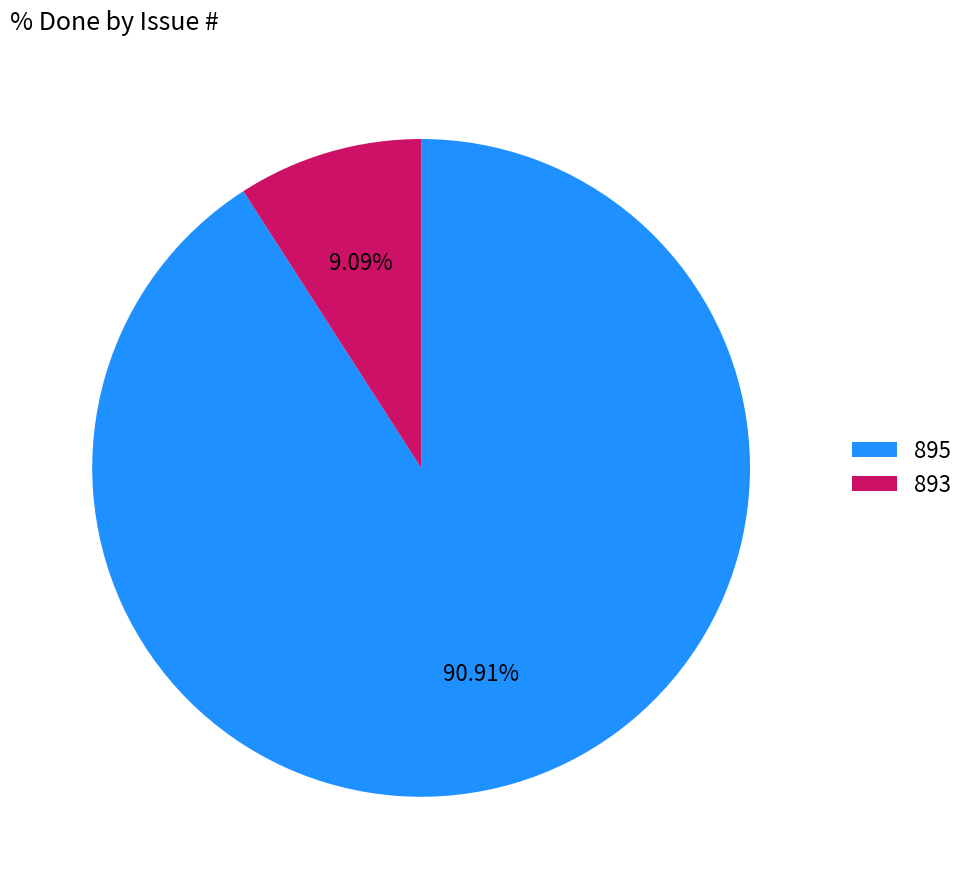

To the nearest percent, what percentage of the pie is 893?

9%